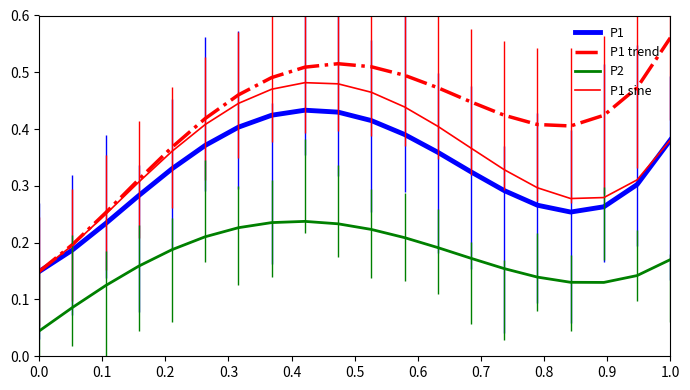

Rank the series by their maximum value, from lowest to highest.

P2, P1, P1 sine, P1 trend